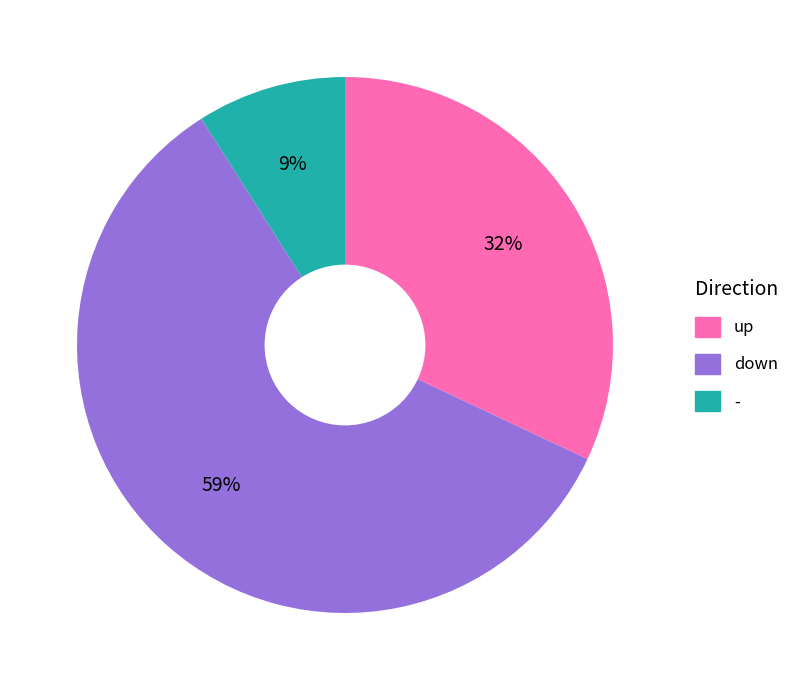

To the nearest percent, what is the difference between the down and - slice percentages?

50%